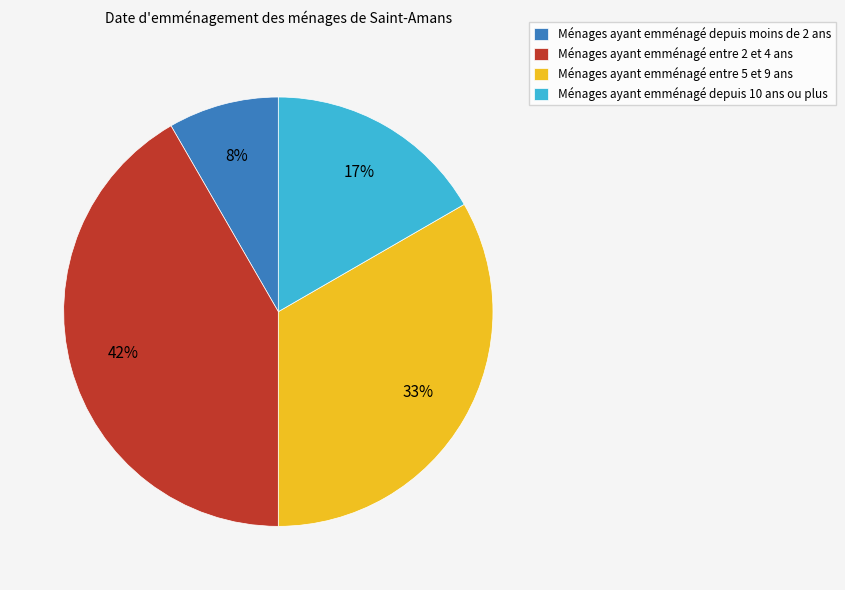

What is the largest slice in the pie chart?

Ménages ayant emménagé entre 2 et 4 ans